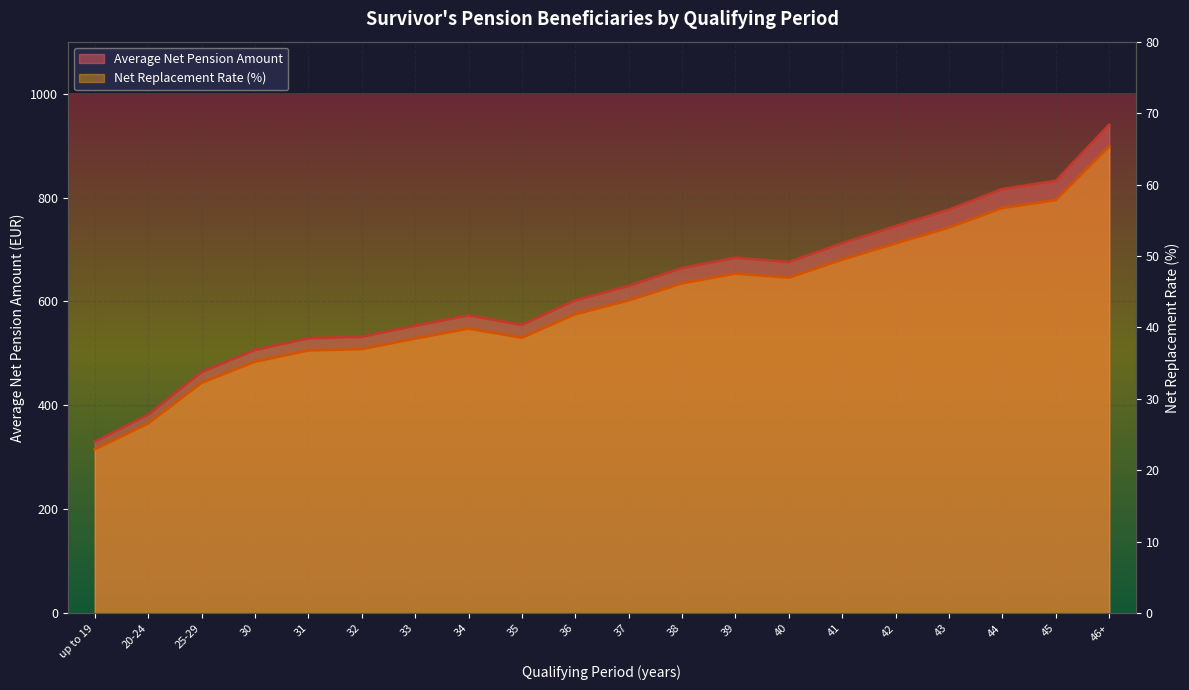

What are all the series names shown in the legend?

Average Net Pension Amount, Net Replacement Rate (%)